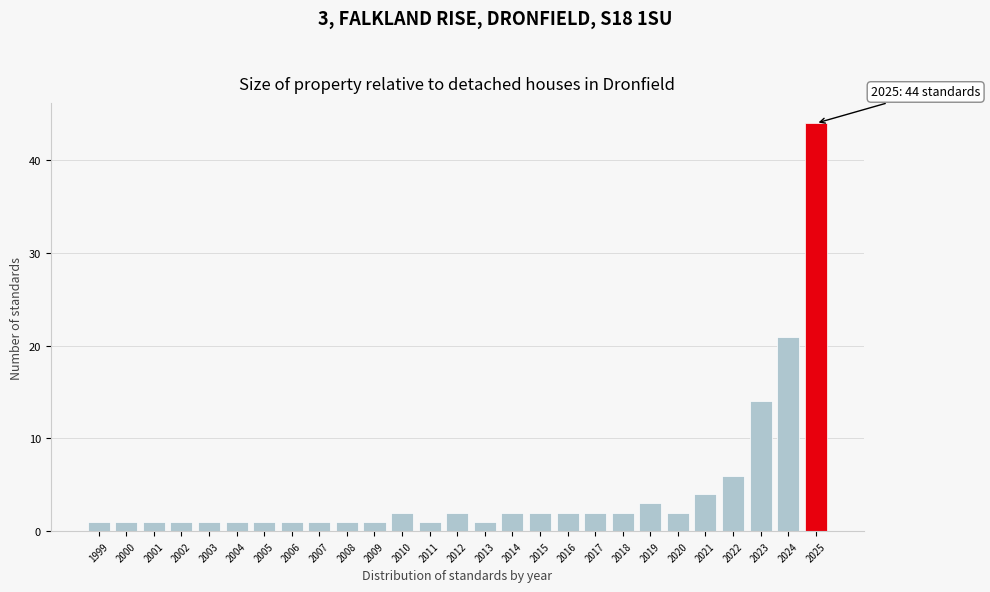

Reading left to right, transcribe all the data shown in this chart.

1	1	1	1	1	1	1	1	1	1	1	2	1	2	1	2	2	2	2	2	3	2	4	6	14	21	44